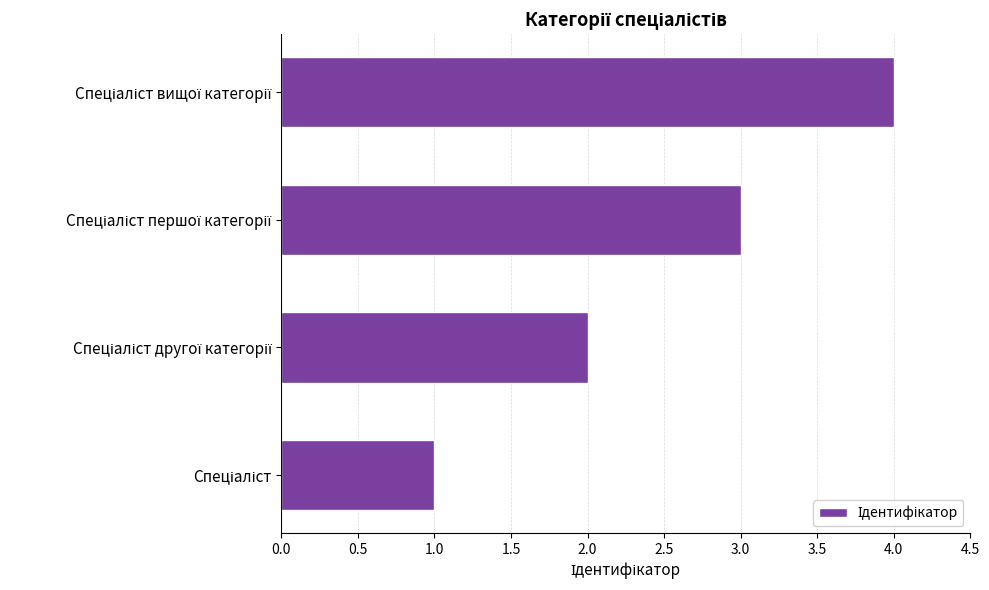

Are the bars horizontal?

Yes